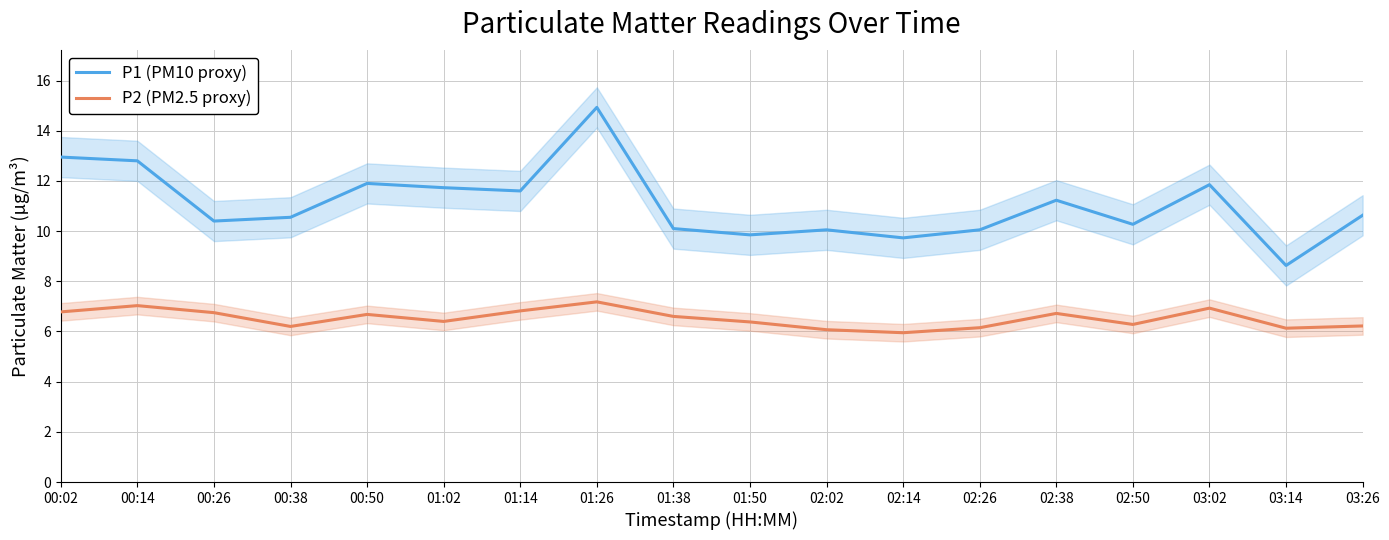

What is the label of the 5th point from the right?

02:38